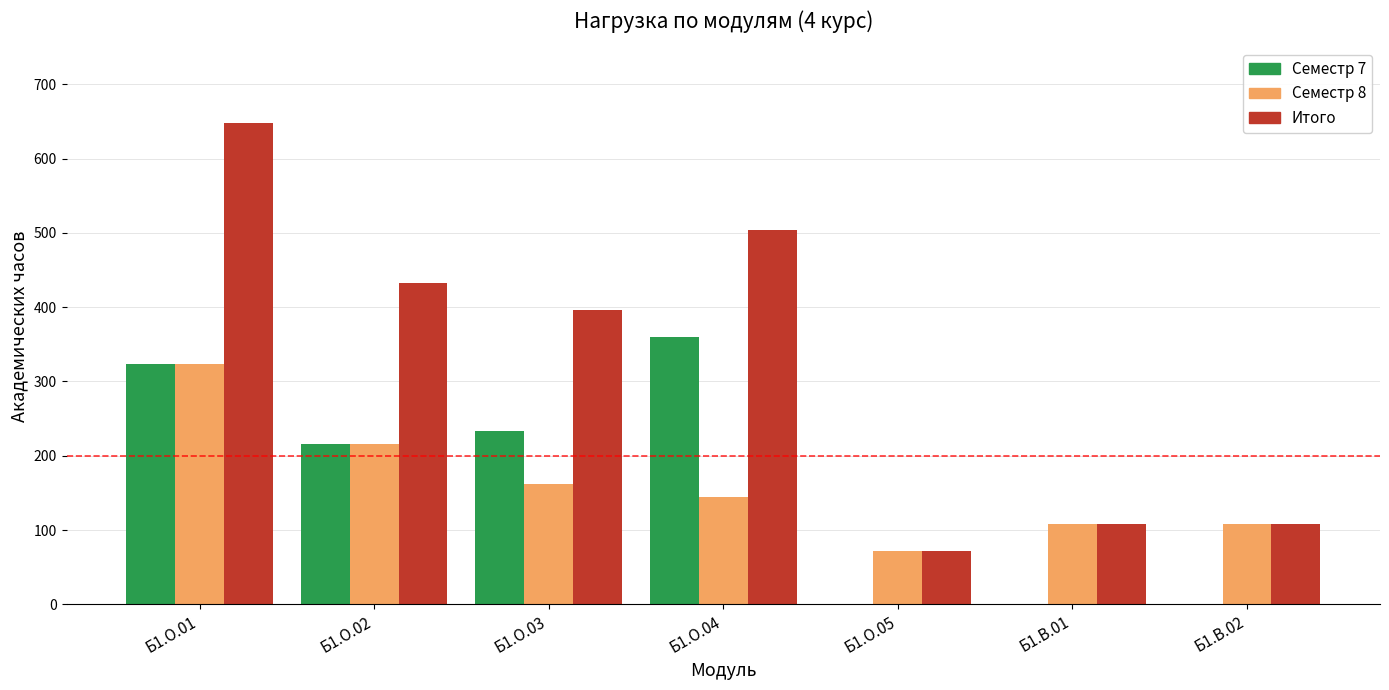

What is the sum of all Семестр 8 values?

1134